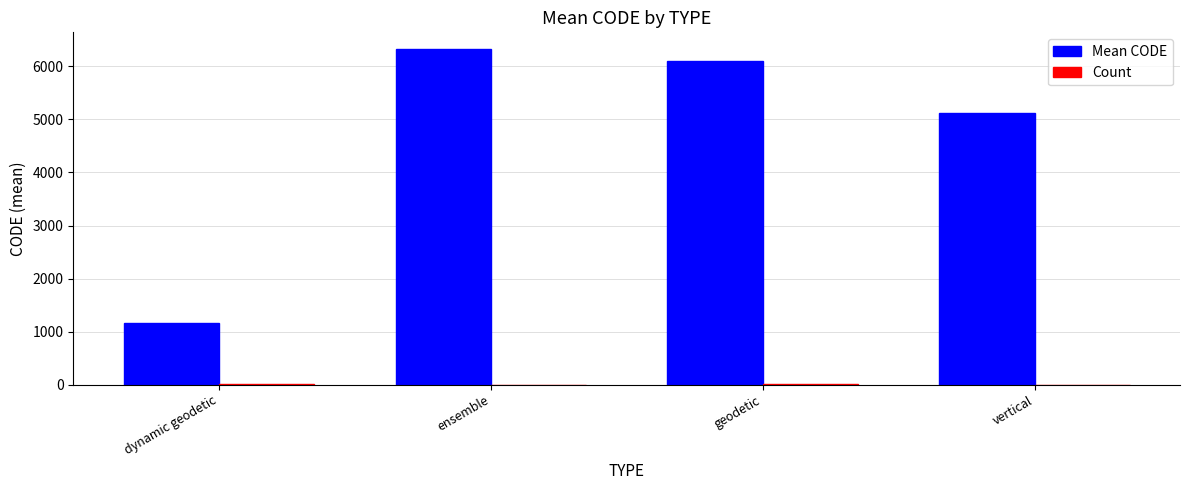

What is the total value across all series at vertical?

5123